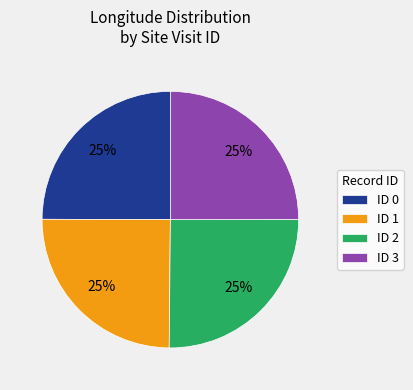

What percentage is the ID 3 slice, to the nearest percent?

25%